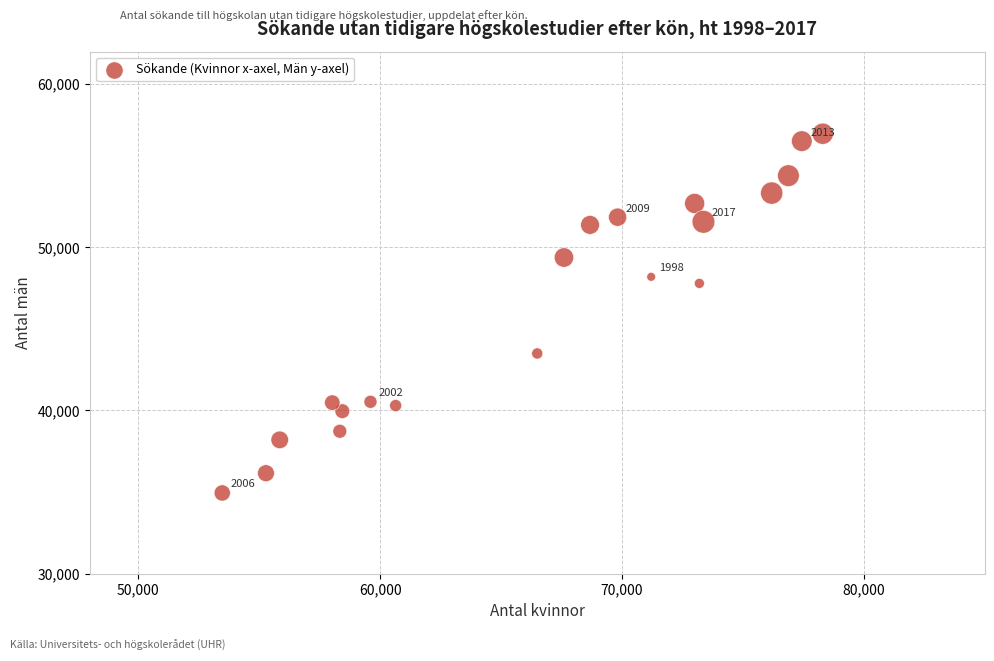

What is the range of X values (max minus min)?

24823